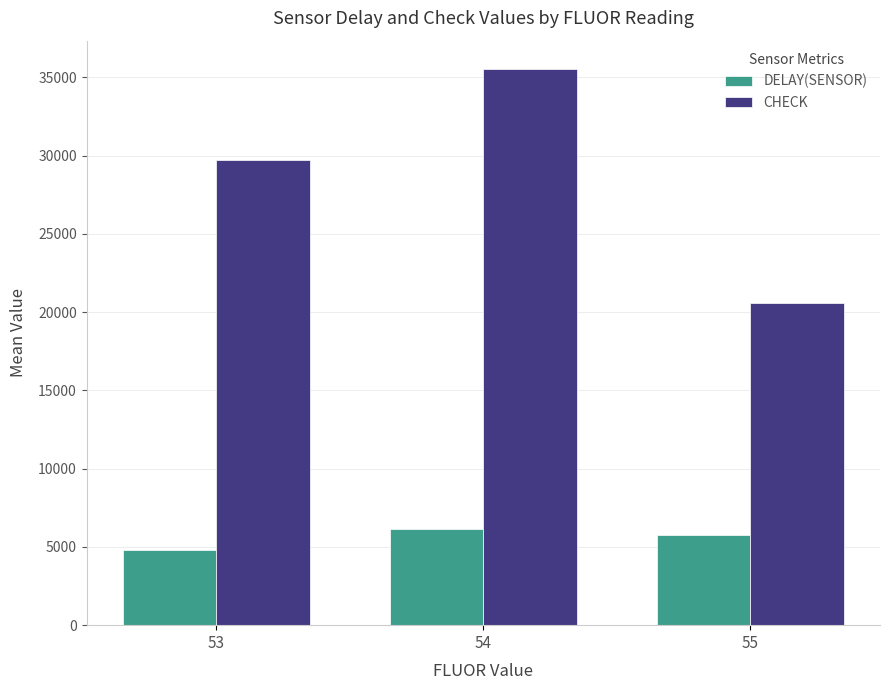

Where does the CHECK series first go above 29725?

53